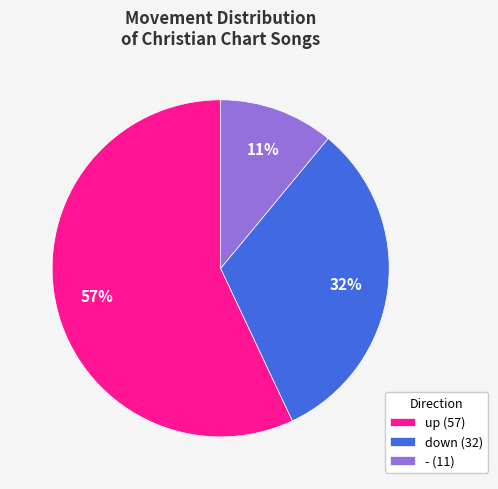

Combined, do - (11) and up (57) account for over 50%?

Yes